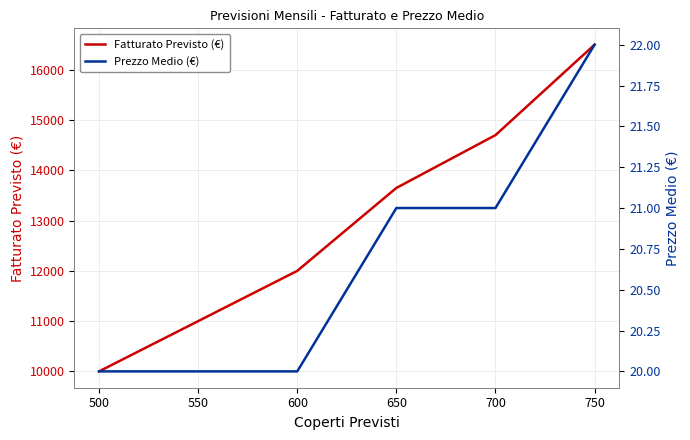

Rank the series by their maximum value, from lowest to highest.

Prezzo Medio (€), Fatturato Previsto (€)